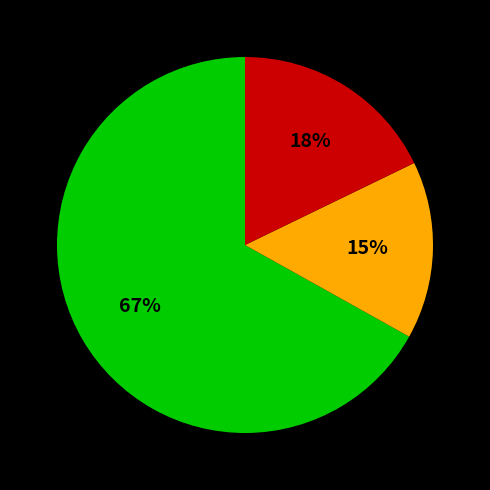

To the nearest percent, what is the difference between the largest and smallest slice percentages?

52%